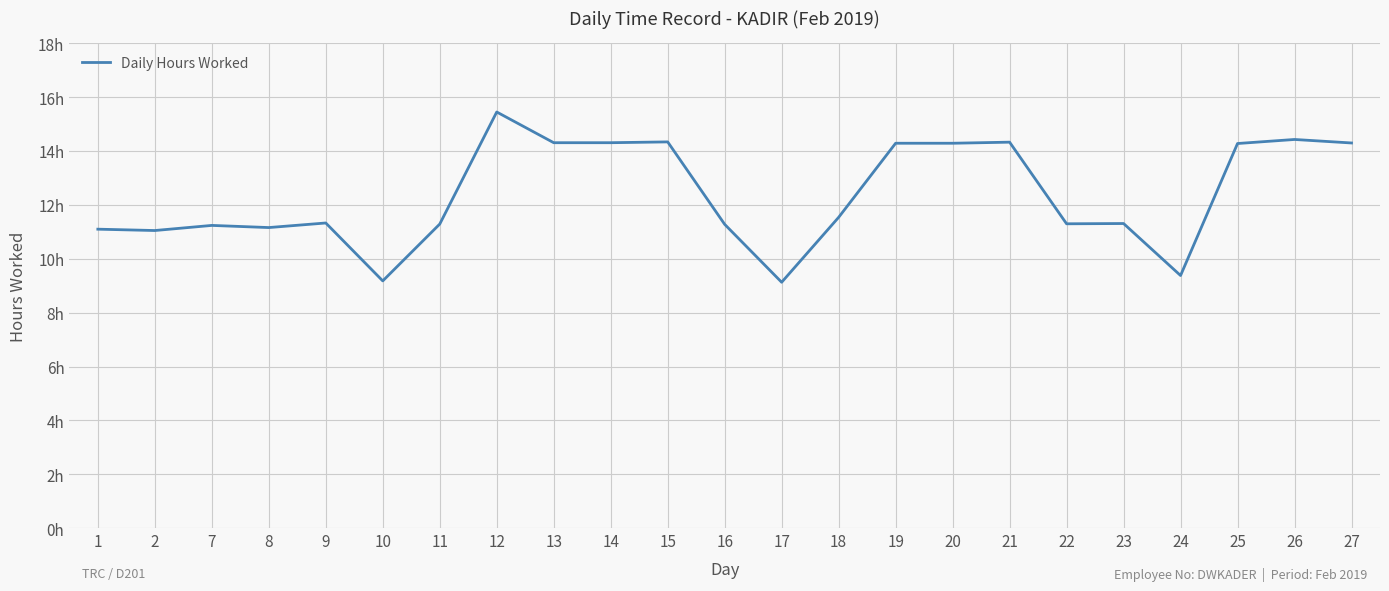

Does the chart display data point markers on the line(s)?

No